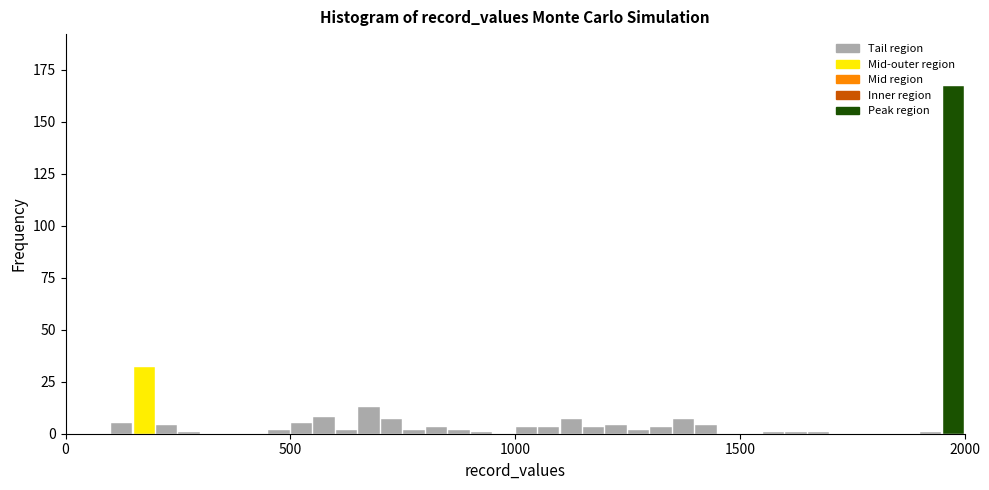

Read against the x-axis, roughly where is the centre of the tallest bar?

2000